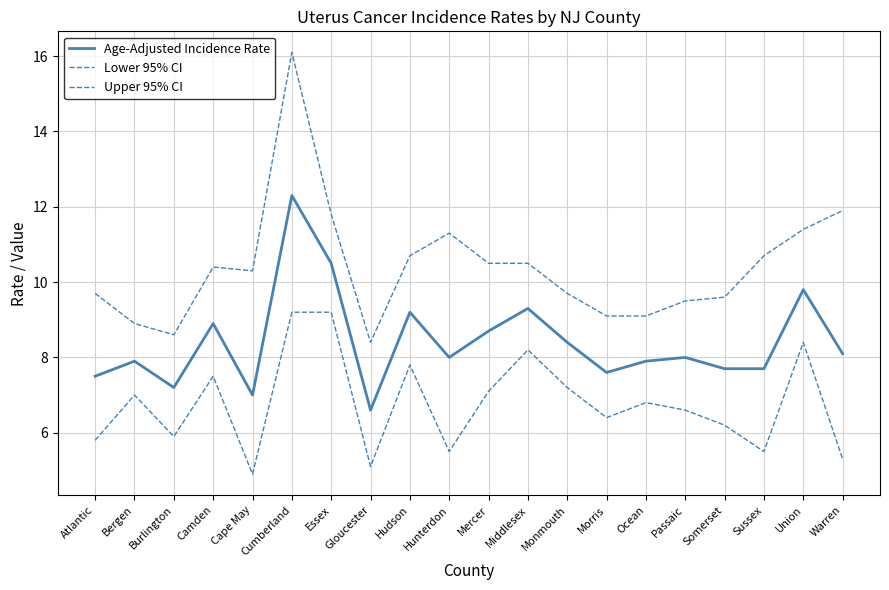

What is the difference between the highest and lowest values at Essex?

2.6